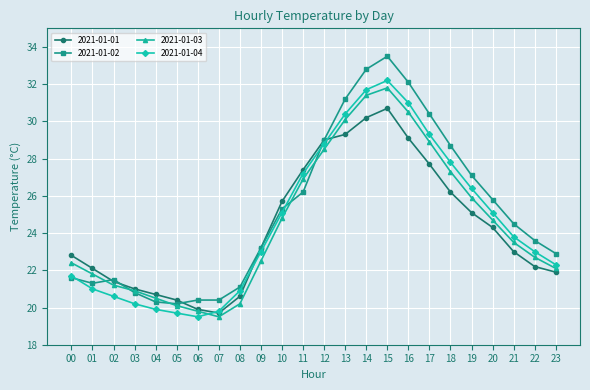

Reading right to left, transcribe all the data shown in this chart.

2021-01-01: 23=21.9	22=22.2	21=23.0	20=24.3	19=25.1	18=26.2	17=27.7	16=29.1	15=30.7	14=30.2	13=29.3	12=29.0	11=27.4	10=25.7	09=23.2	08=20.6	07=19.7	06=19.9	05=20.4	04=20.7	03=21.0	02=21.4	01=22.1	00=22.8
2021-01-02: 23=22.9	22=23.6	21=24.5	20=25.8	19=27.1	18=28.7	17=30.4	16=32.1	15=33.5	14=32.8	13=31.2	12=29.0	11=26.2	10=25.3	09=23.2	08=21.1	07=20.4	06=20.4	05=20.2	04=20.3	03=20.8	02=21.5	01=21.3	00=21.6
2021-01-03: 23=22.1	22=22.7	21=23.5	20=24.7	19=25.9	18=27.3	17=28.9	16=30.5	15=31.8	14=31.4	13=30.1	12=28.5	11=26.9	10=24.8	09=22.5	08=20.2	07=19.5	06=19.8	05=20.1	04=20.5	03=20.9	02=21.2	01=21.8	00=22.4
2021-01-04: 23=22.3	22=23.0	21=23.8	20=25.1	19=26.4	18=27.8	17=29.3	16=31.0	15=32.2	14=31.7	13=30.4	12=28.8	11=27.2	10=25.1	09=23.0	08=20.9	07=19.8	06=19.5	05=19.7	04=19.9	03=20.2	02=20.6	01=21.0	00=21.7